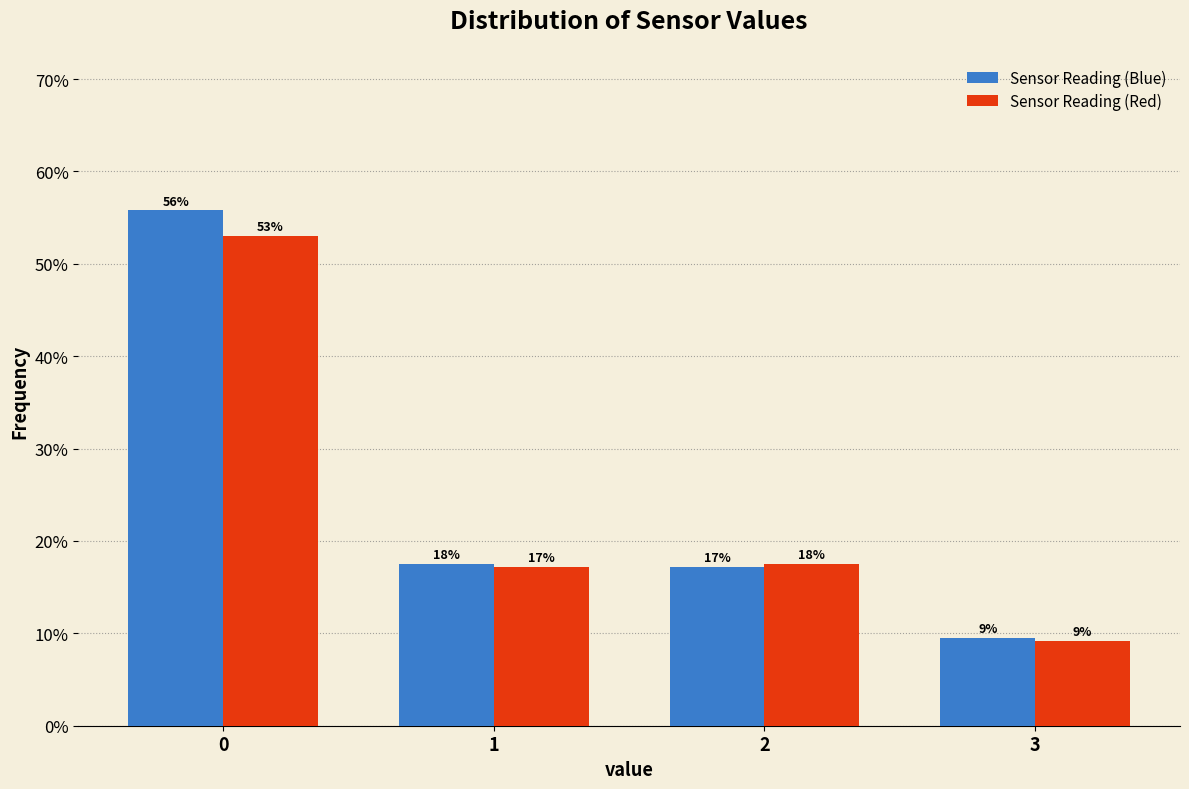

Are the bars grouped side by side (vs. stacked)?

Yes